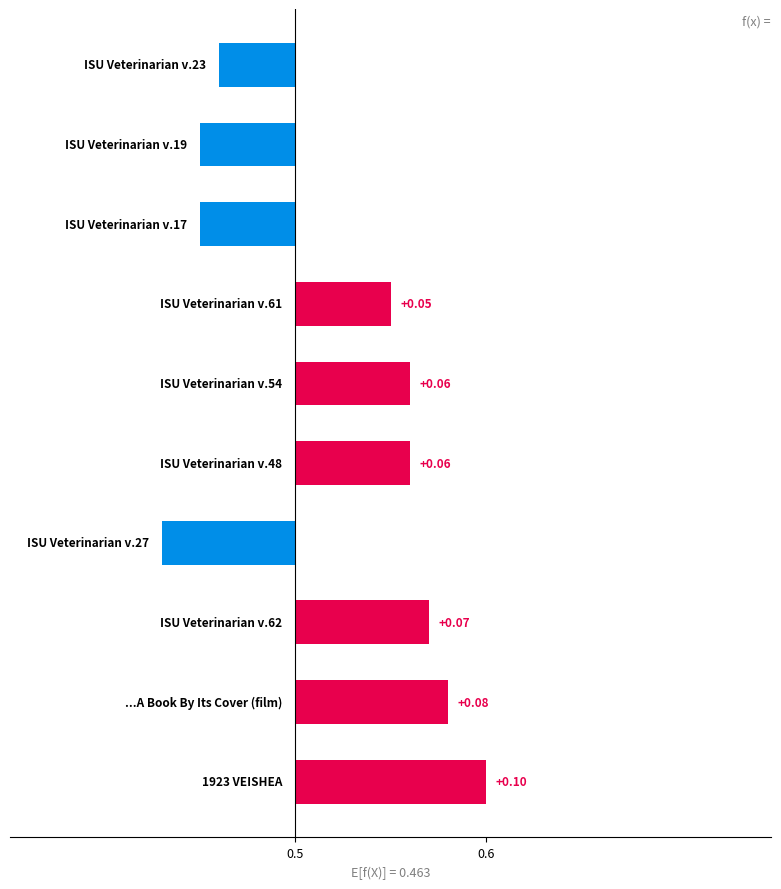

Between 2 and 4, which is larger?

2